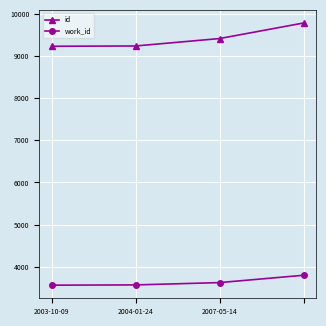

What is the maximum value for id?

9781